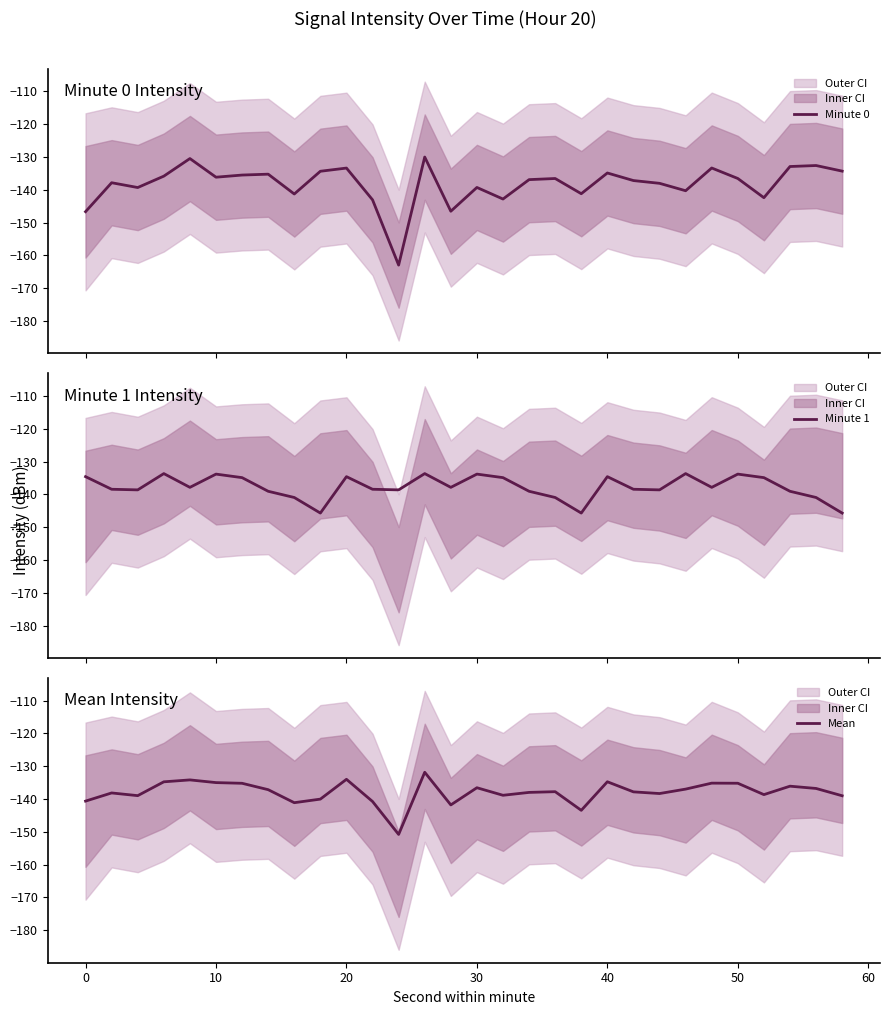

Which series has the largest total across all categories?

Minute 1